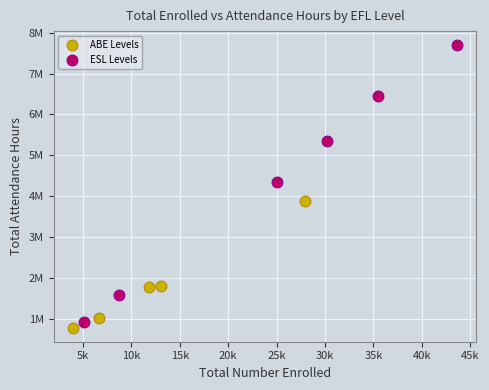

What are all the series names shown in the legend?

ABE Levels, ESL Levels